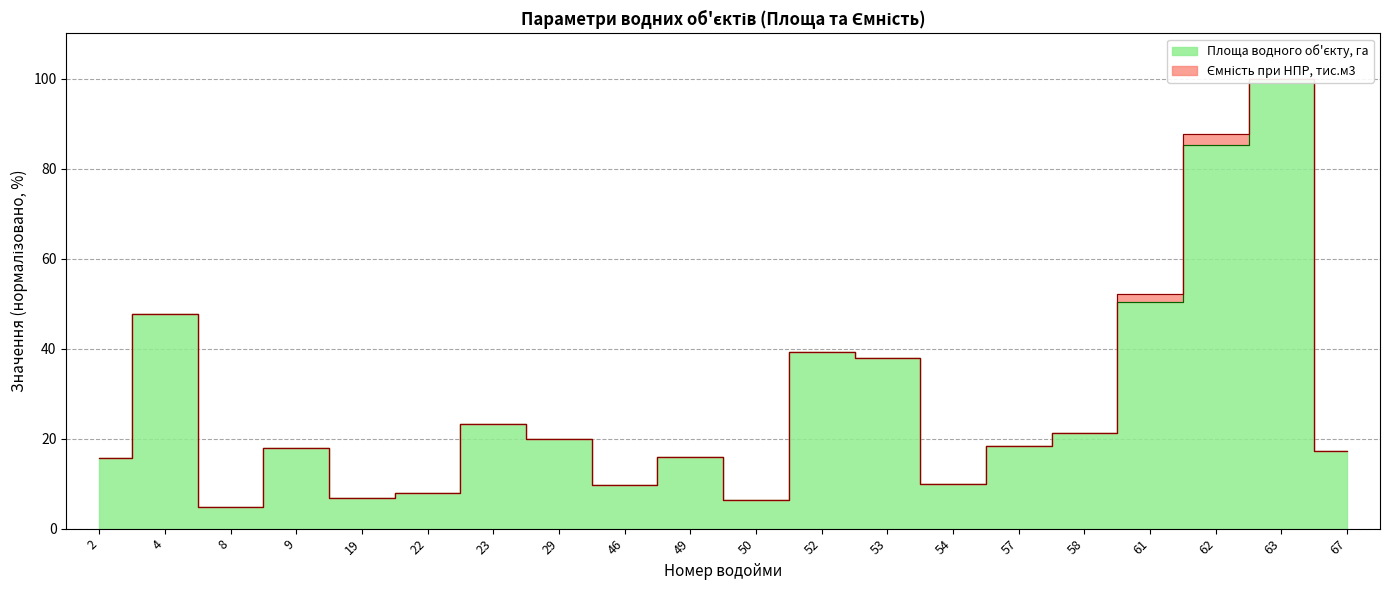

Which category has the lowest value in the Ємність при НПР, тис.м3 series?

8